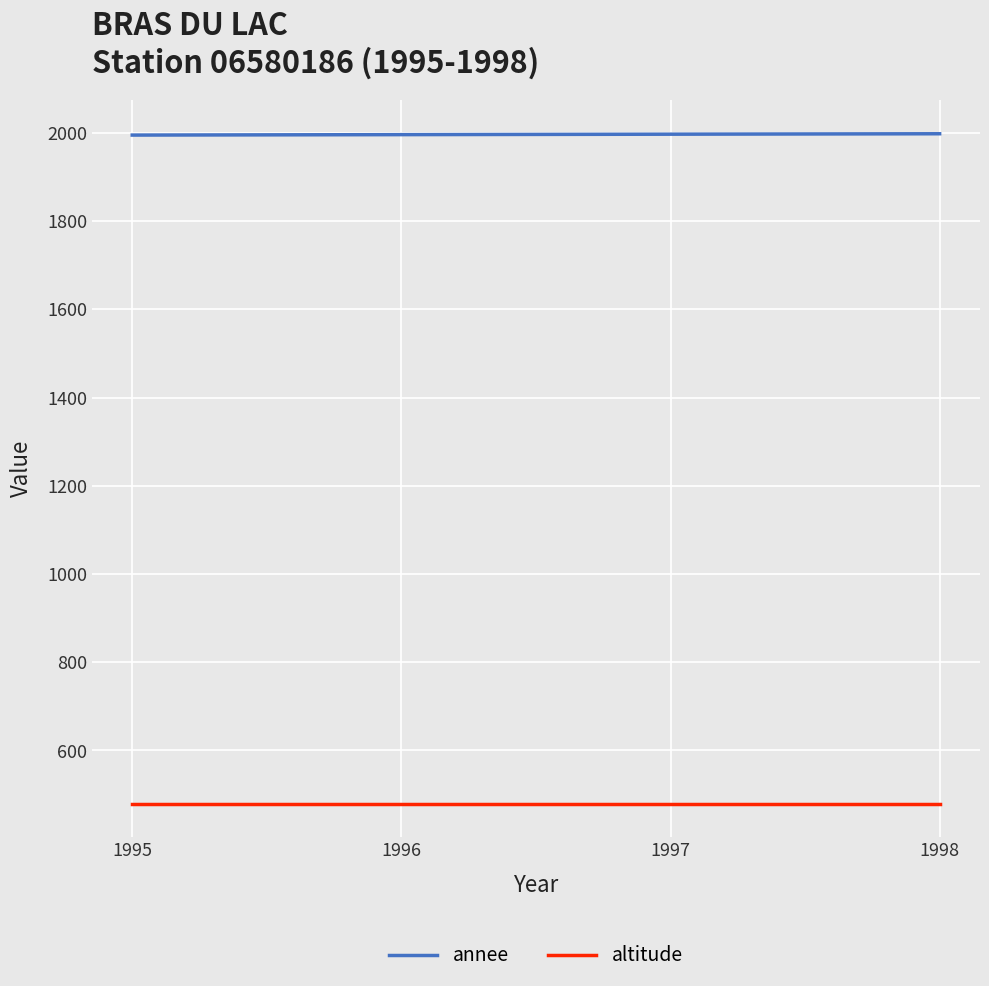

At 1996, list the series in order from smallest to largest.

altitude, annee